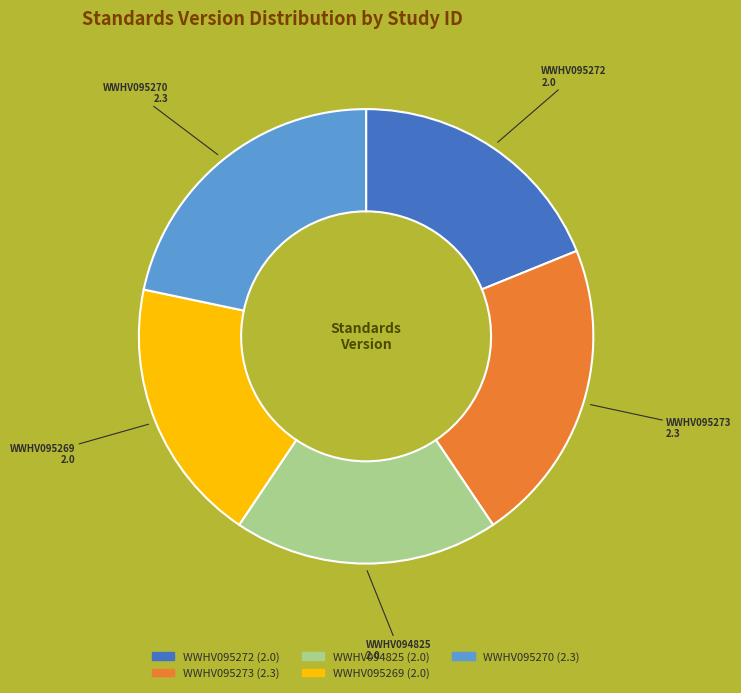

Is there a majority slice in this chart?

No